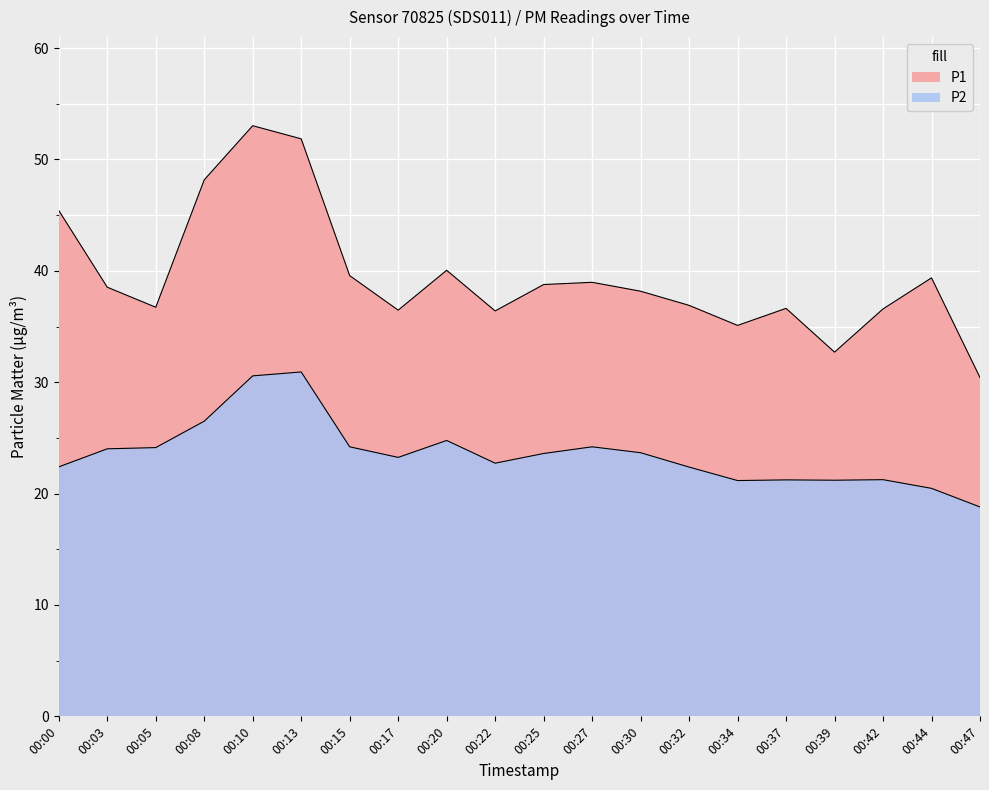

What is the sum of the P1 values at 00:00 and 00:08?

93.6